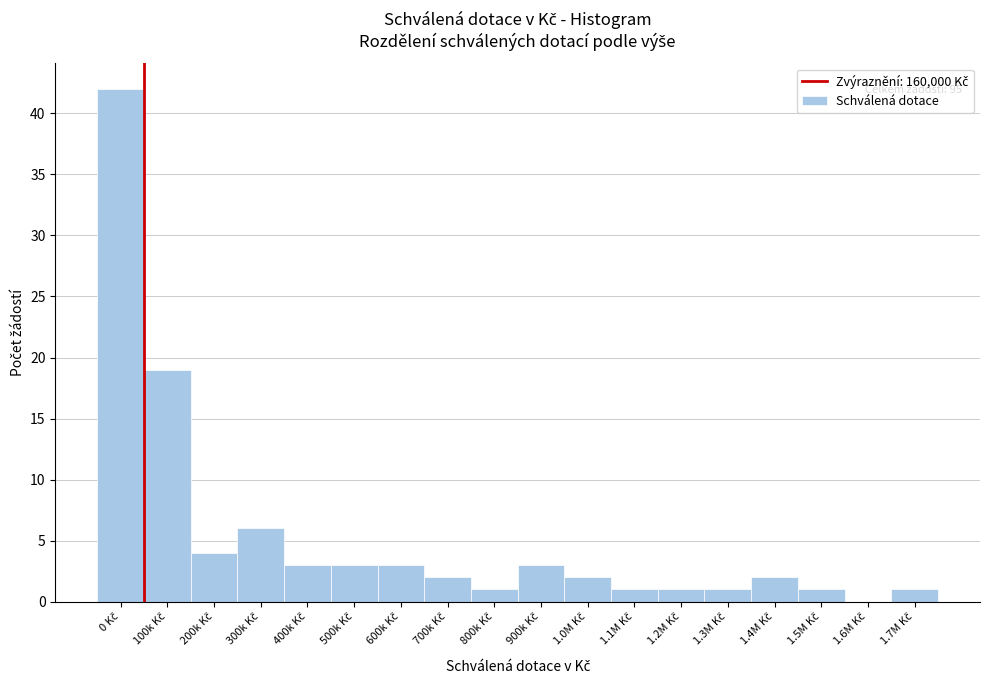

What is the greatest value displayed?

42